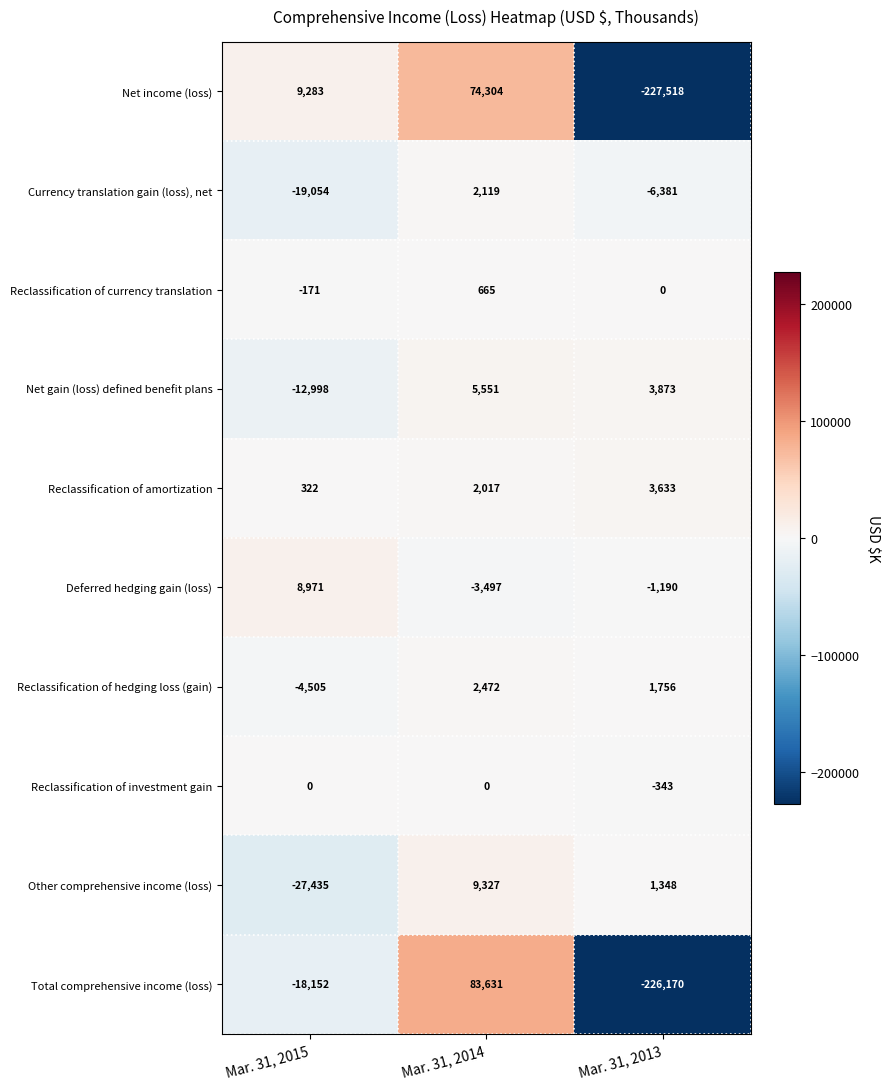

What is the minimum value shown in the chart?

-227518